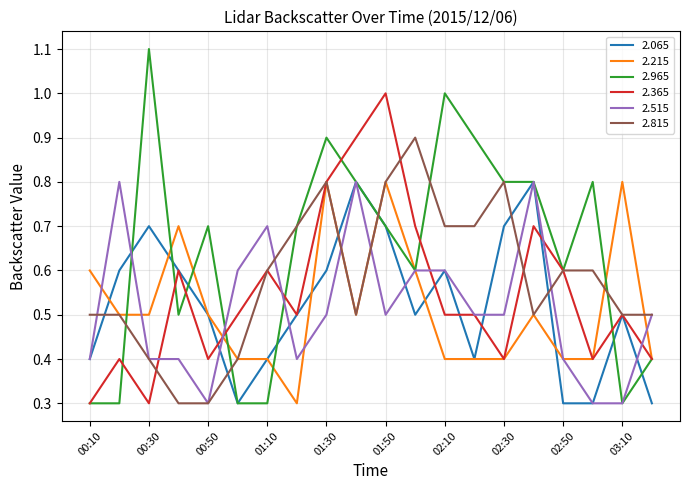

What is the maximum value for 2.215?

0.8